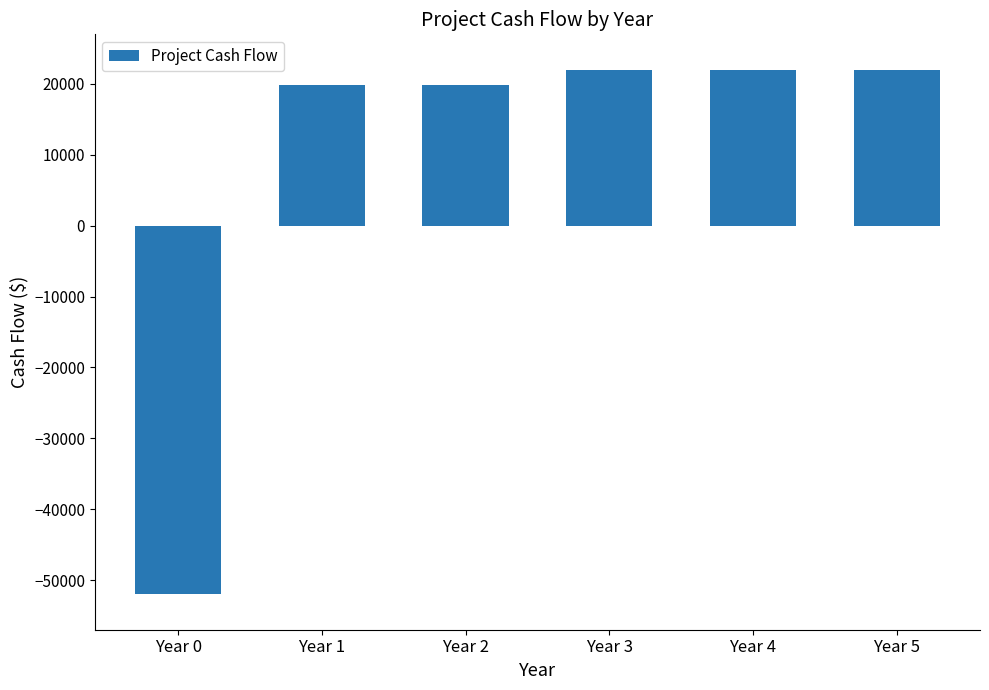

Approximately how many times larger is the value at Year 2 compared to Year 3?

0.9